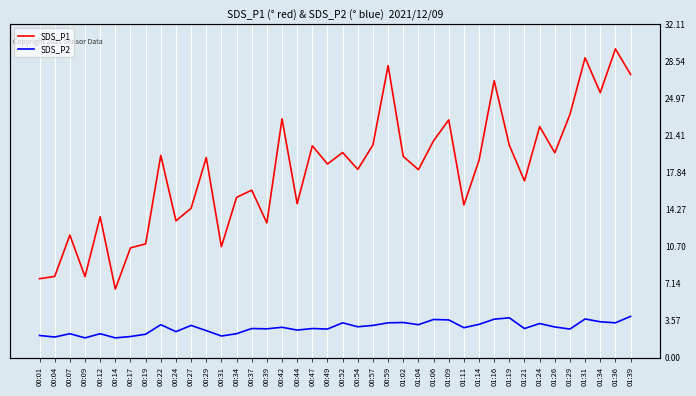

At which label does SDS_P1 reach its peak?

01:36